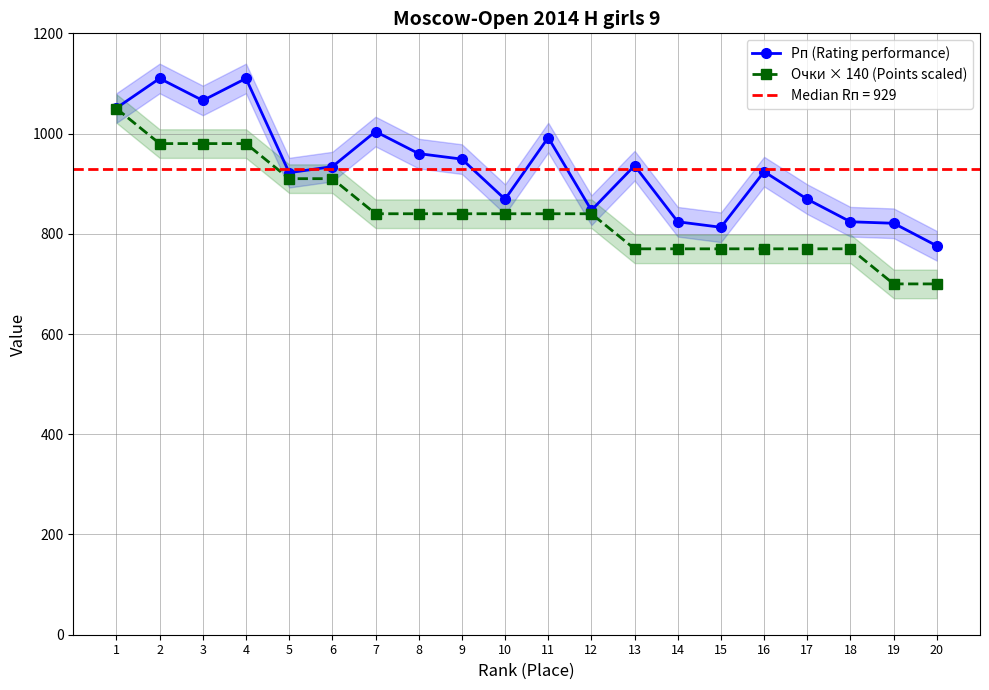

How many series are shown in this chart?

2